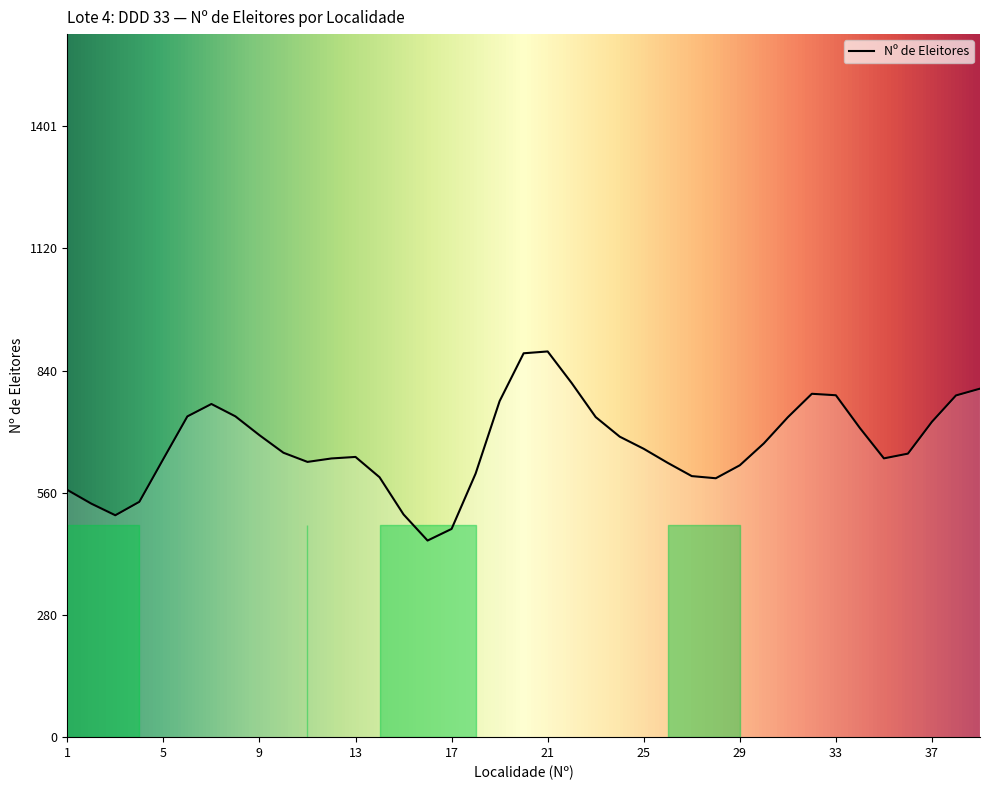

What is the smallest value displayed?

450.6